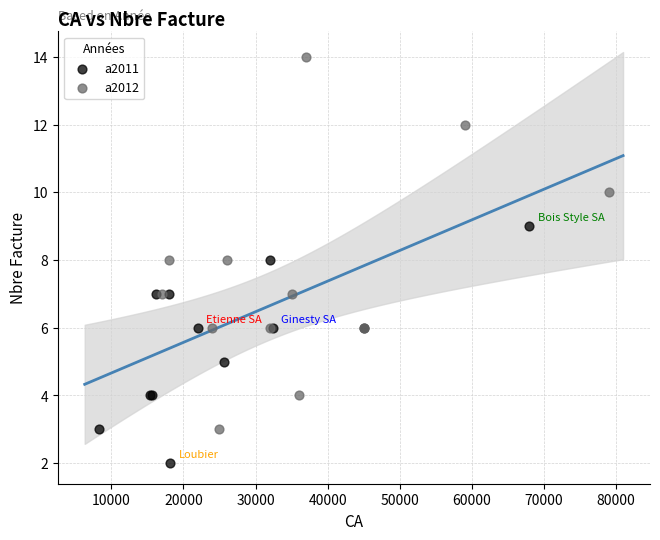

What are all the series names shown in the legend?

a2011, a2012